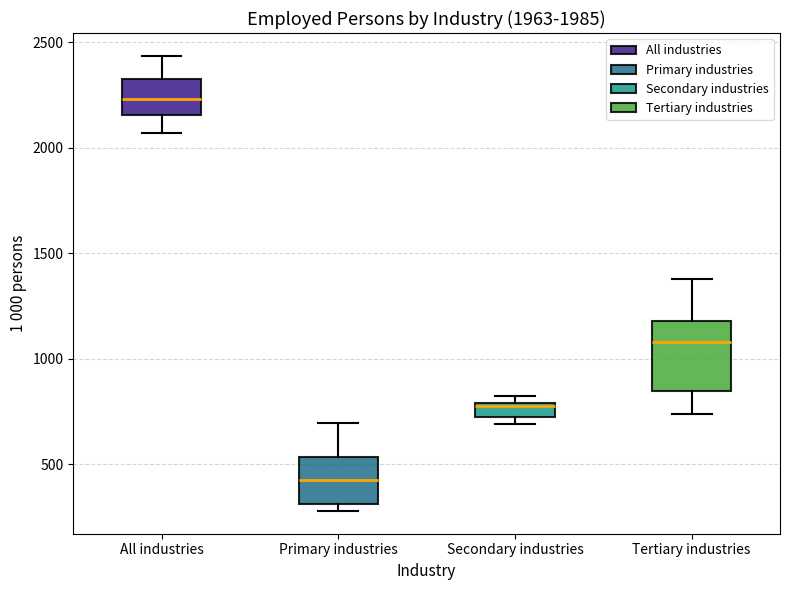

Comparing the boxes themselves (not the whiskers), which one is the tallest?

Tertiary industries